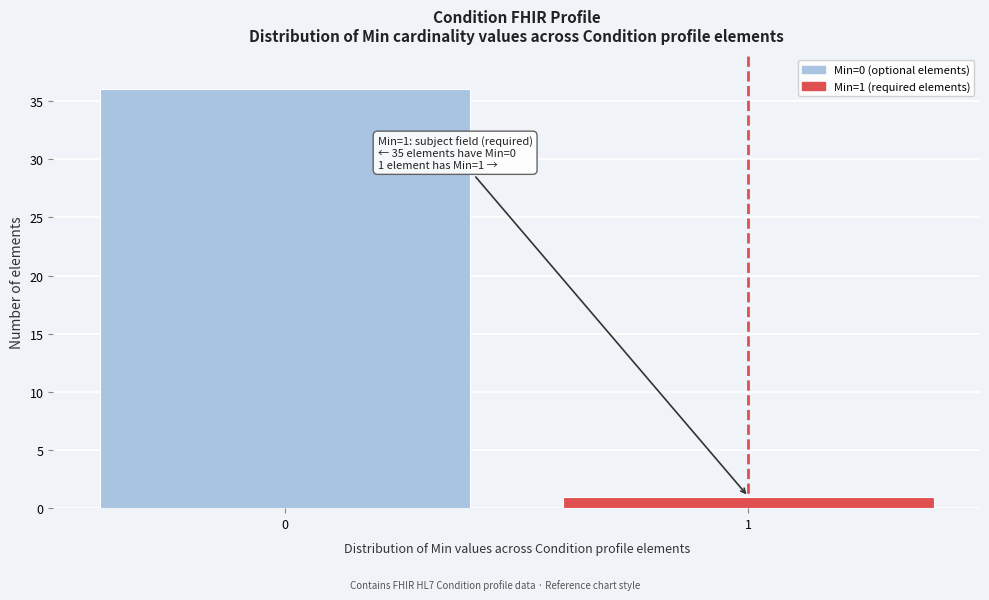

Reading left to right, what are all the values shown in this chart?

36	1